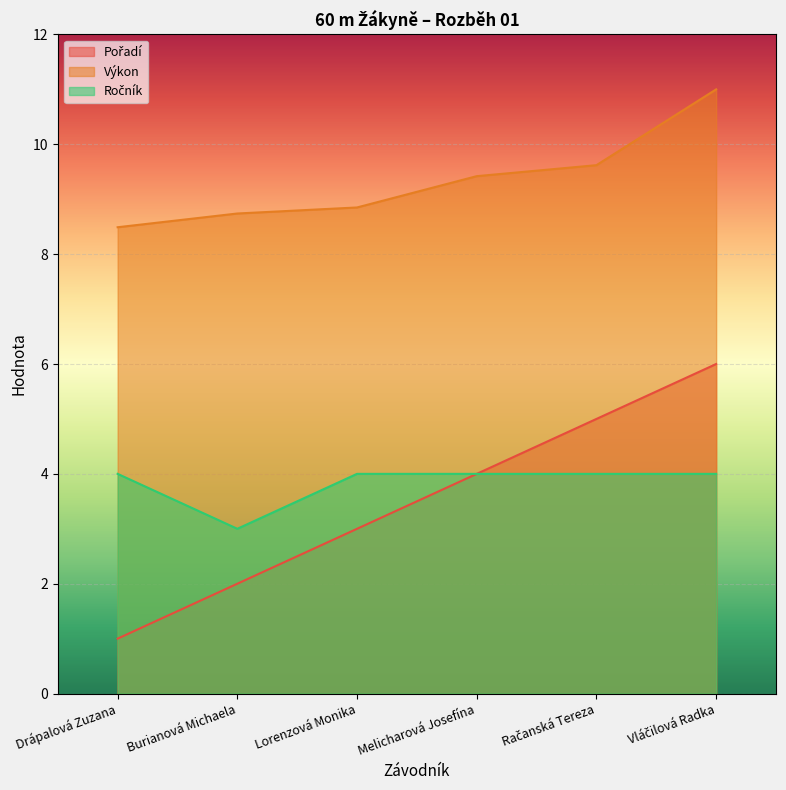

Reading left to right, list all the values displayed in this chart.

Pořadí: Drápalová Zuzana=1.0	Burianová Michaela=2.0	Lorenzová Monika=3.0	Melicharová Josefína=4.0	Račanská Tereza=5.0	Vláčilová Radka=6.0
Výkon: Drápalová Zuzana=8.5	Burianová Michaela=8.7	Lorenzová Monika=8.8	Melicharová Josefína=9.4	Račanská Tereza=9.6	Vláčilová Radka=11.0
Ročník: Drápalová Zuzana=4.0	Burianová Michaela=3.0	Lorenzová Monika=4.0	Melicharová Josefína=4.0	Račanská Tereza=4.0	Vláčilová Radka=4.0